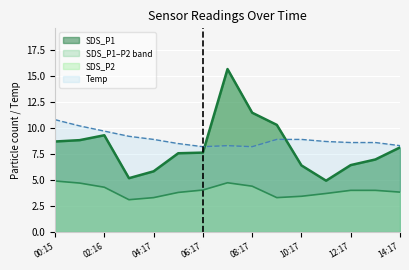

Reading left to right, list all the values displayed in this chart.

SDS_P1: 00:15=8.7	01:16=8.8	02:16=9.3	03:16=5.2	04:17=5.8	05:17=7.6	06:17=7.6	07:17=15.7	08:17=11.5	09:17=10.3	10:17=6.4	11:17=4.9	12:17=6.4	13:17=7.0	14:17=8.1
SDS_P2: 00:15=4.9	01:16=4.7	02:16=4.3	03:16=3.1	04:17=3.3	05:17=3.8	06:17=4.0	07:17=4.7	08:17=4.4	09:17=3.3	10:17=3.4	11:17=3.7	12:17=4.0	13:17=4.0	14:17=3.8
Temp: 00:15=10.8	01:16=10.2	02:16=9.7	03:16=9.2	04:17=8.9	05:17=8.5	06:17=8.2	07:17=8.3	08:17=8.2	09:17=8.9	10:17=8.9	11:17=8.7	12:17=8.6	13:17=8.6	14:17=8.3